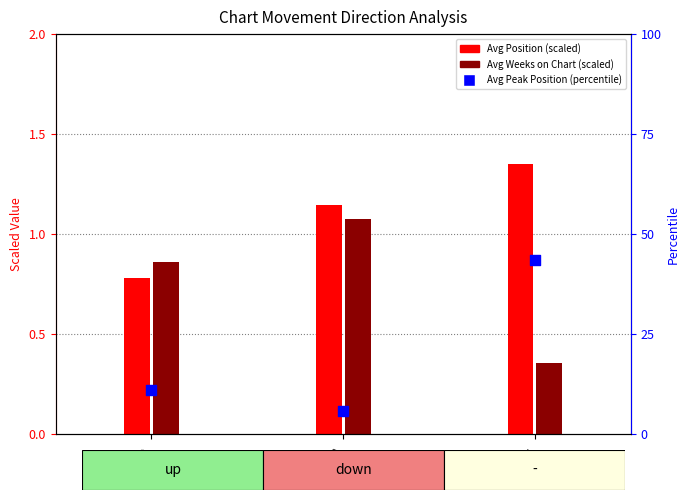

At how many categories does at least one series exceed 43?

1